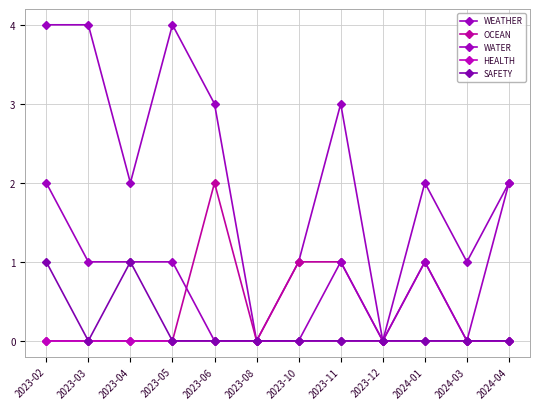

At which category does OCEAN reach its first local peak?

2023-06